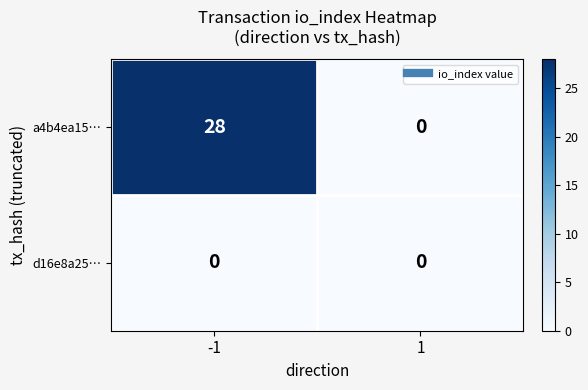

Which series has the largest range (max minus min)?

a4b4ea15…